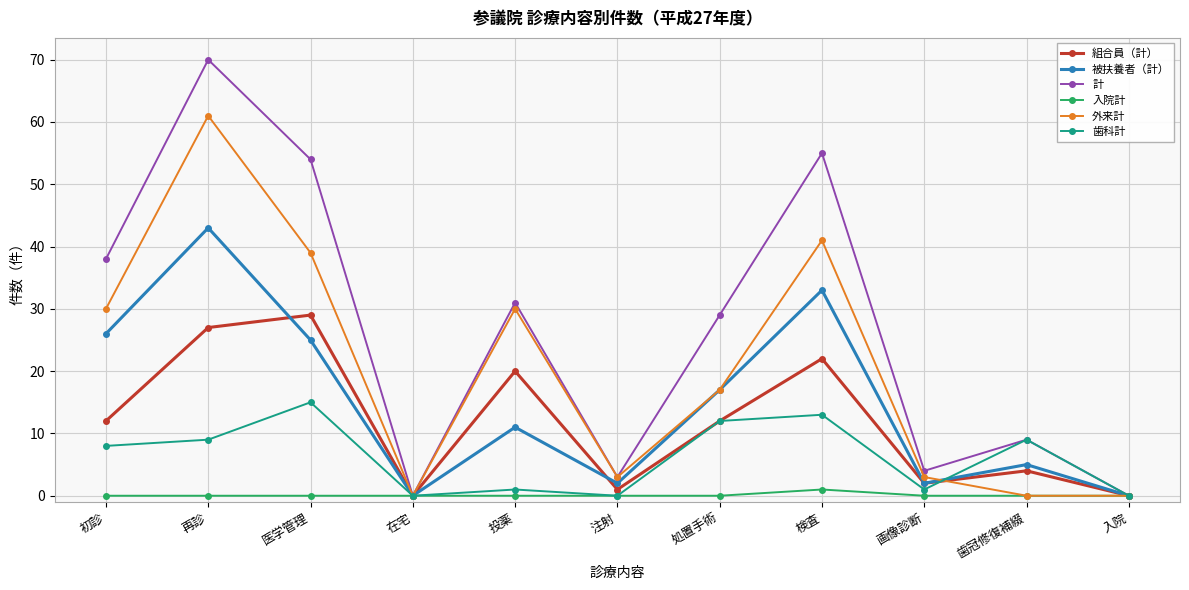

In 計, how many points are lower than both neighbors (excluding endpoints)?

3